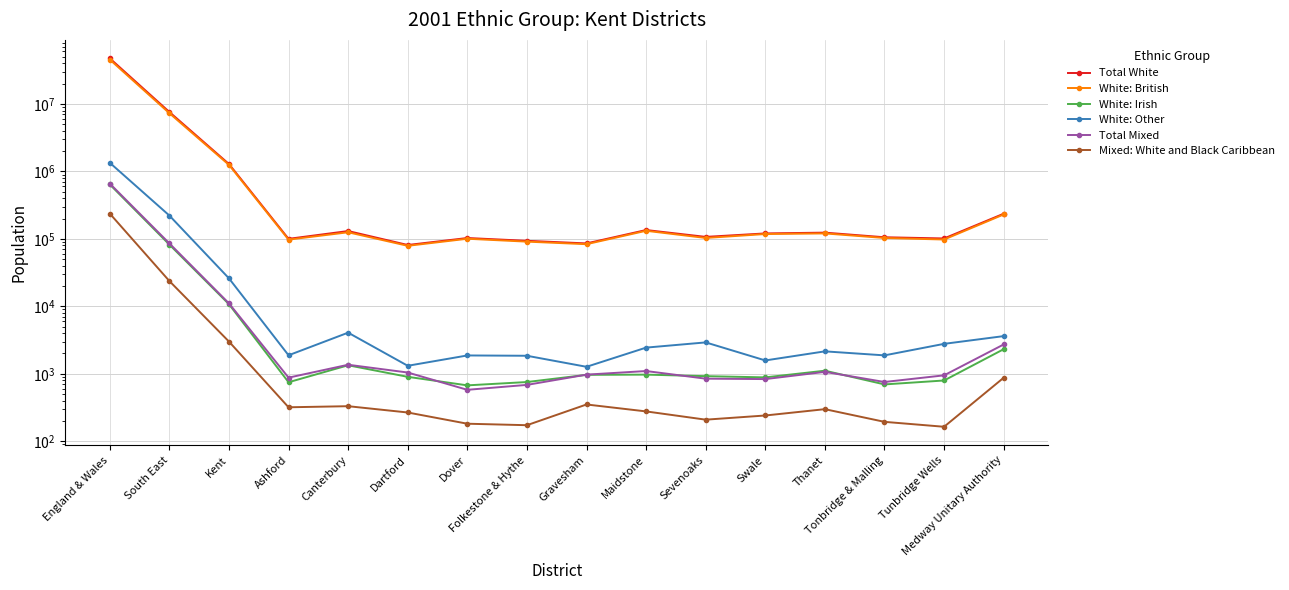

At which category does Total Mixed reach its first local valley?

Ashford